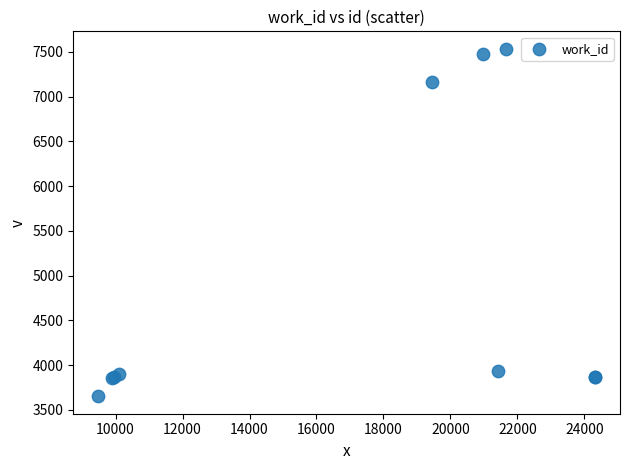

What Y value in the scatter plot is closest to 5593?

7168